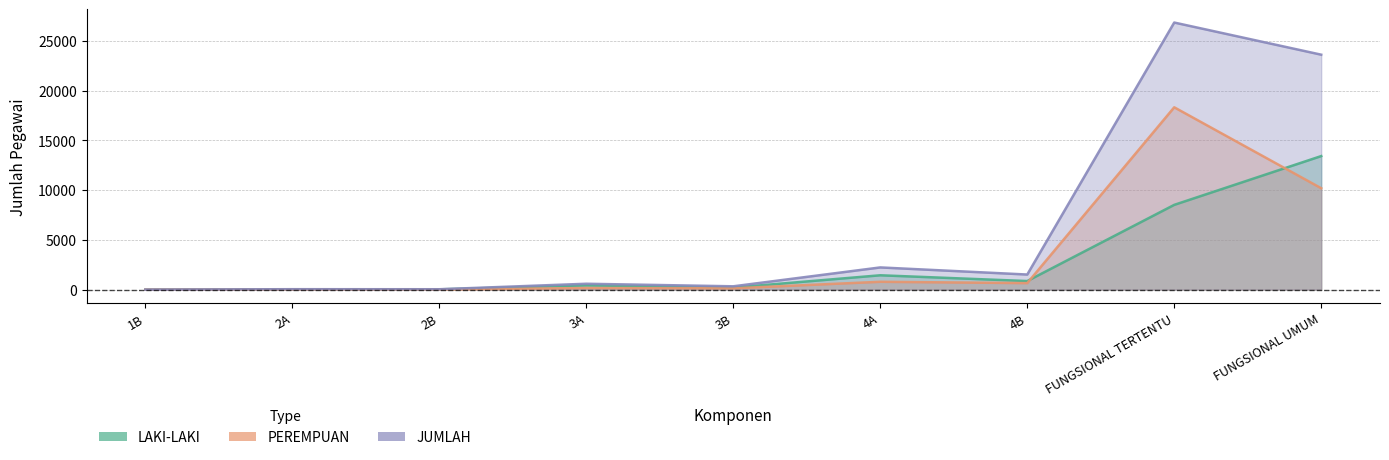

What position from the left is 2B?

3